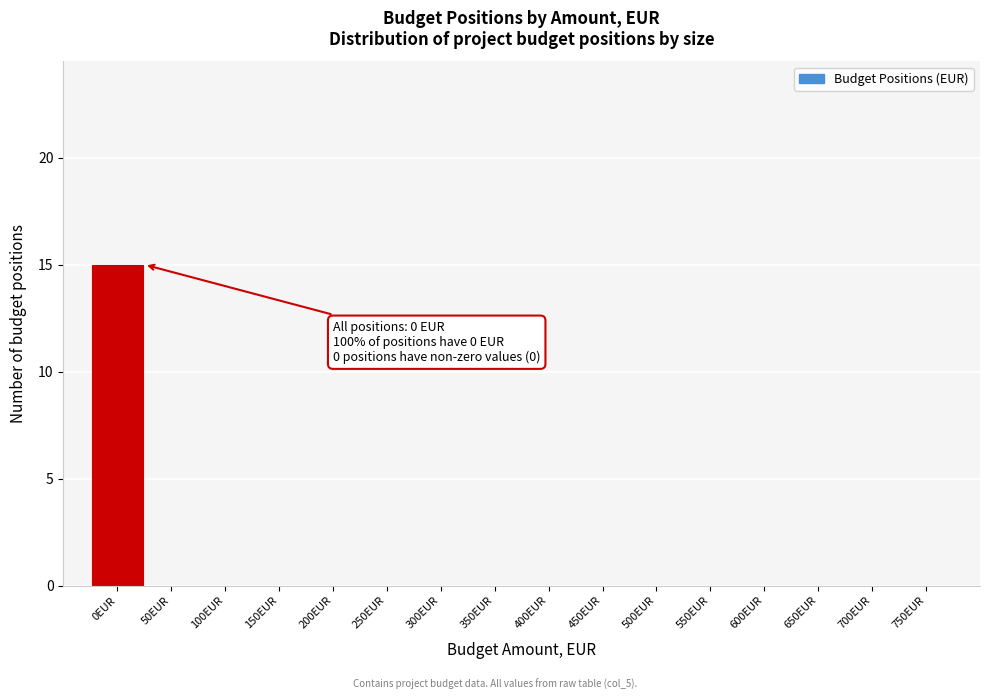

Which range on the x-axis has the tallest bar?

-25 to 25